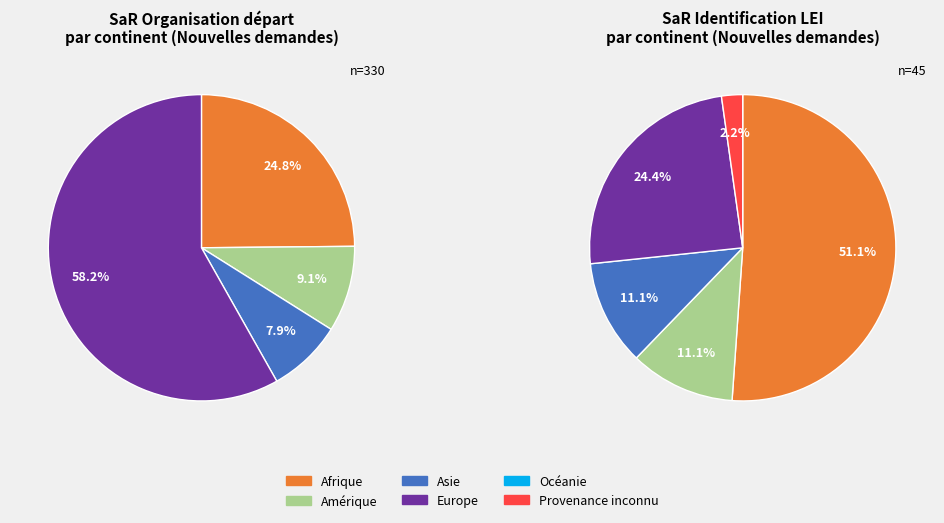

To the nearest percent, what is the difference between the largest and smallest slice percentages?

58%